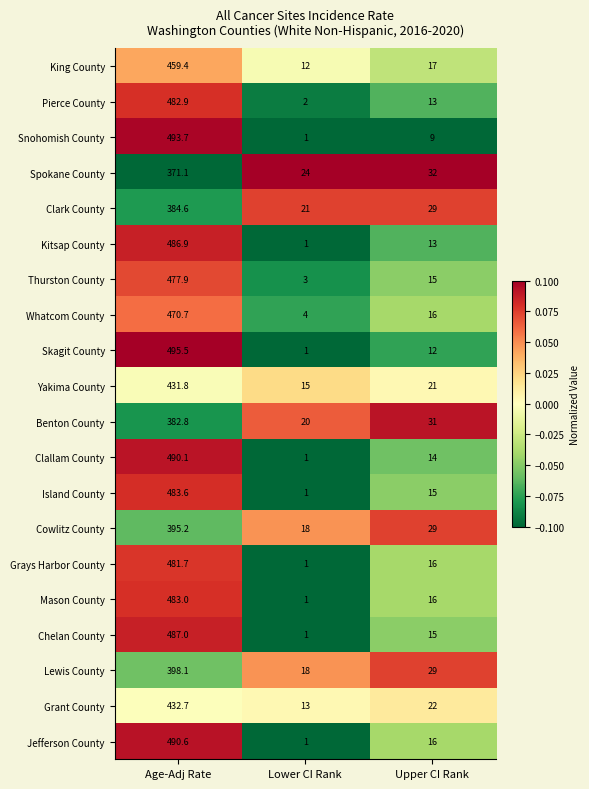

Rank the series by their maximum value, from lowest to highest.

Spokane County, Benton County, Clark County, Cowlitz County, Lewis County, Yakima County, Grant County, King County, Whatcom County, Thurston County, Grays Harbor County, Pierce County, Mason County, Island County, Kitsap County, Chelan County, Clallam County, Jefferson County, Snohomish County, Skagit County